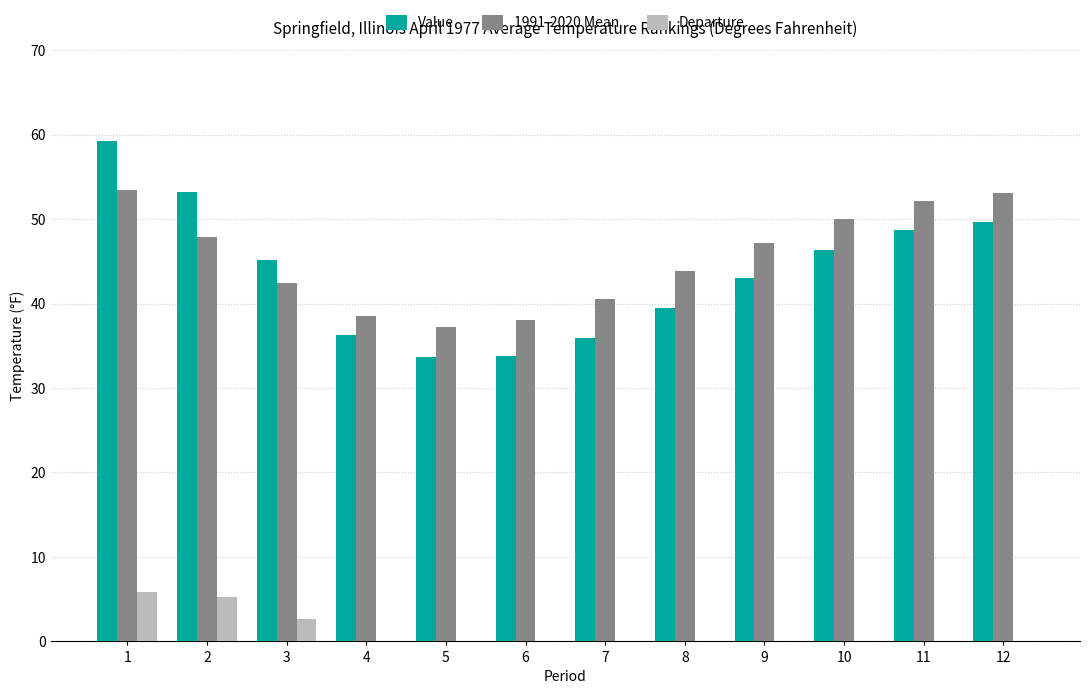

The Departure series shows -3.5 at 12. True or false?

True